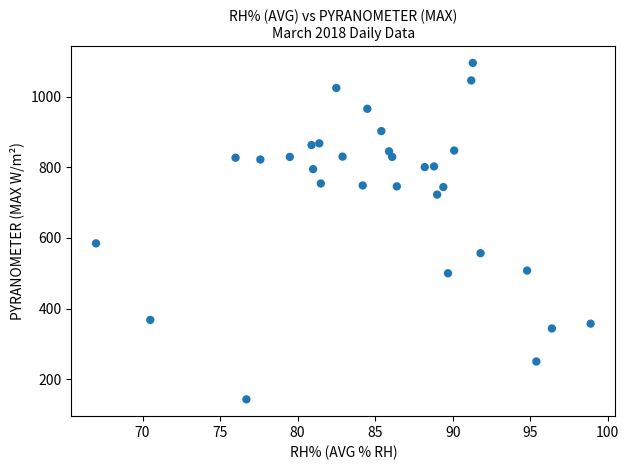

What is the range of Y values (max minus min)?

953.1